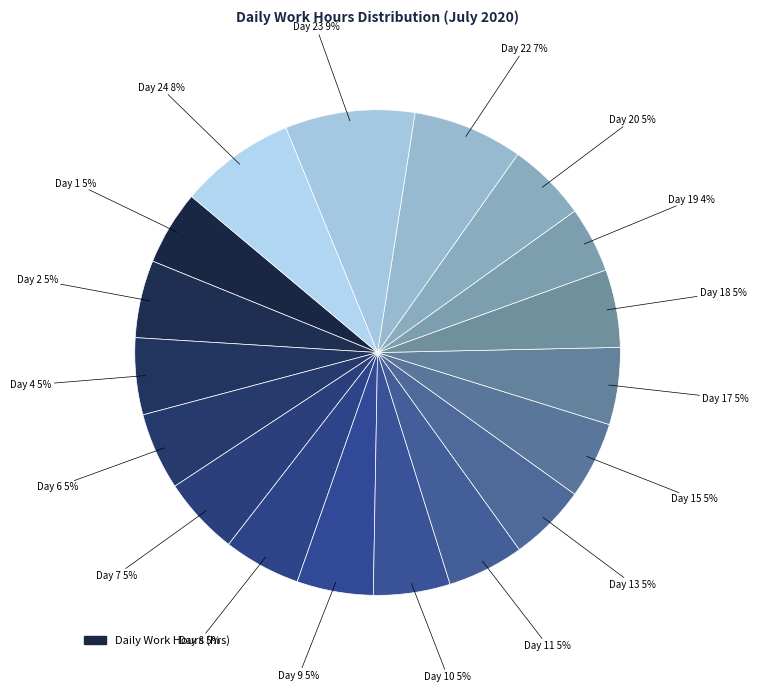

What is the largest slice in the pie chart?

Day 23